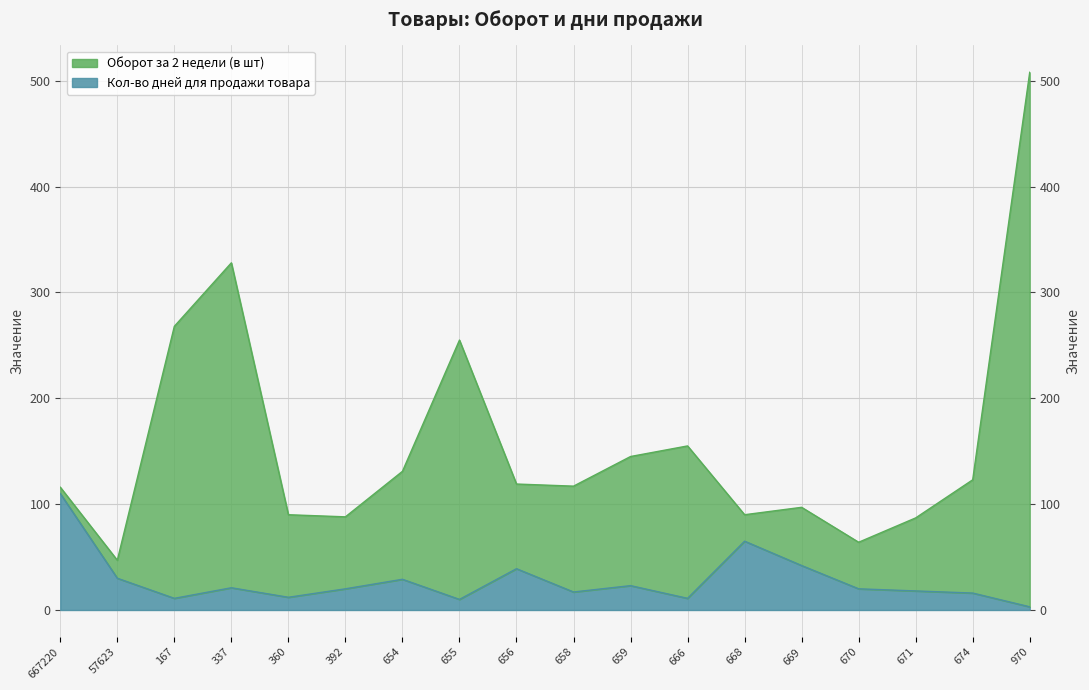

At which label does Оборот за 2 недели (в шт) first exceed 119?

167